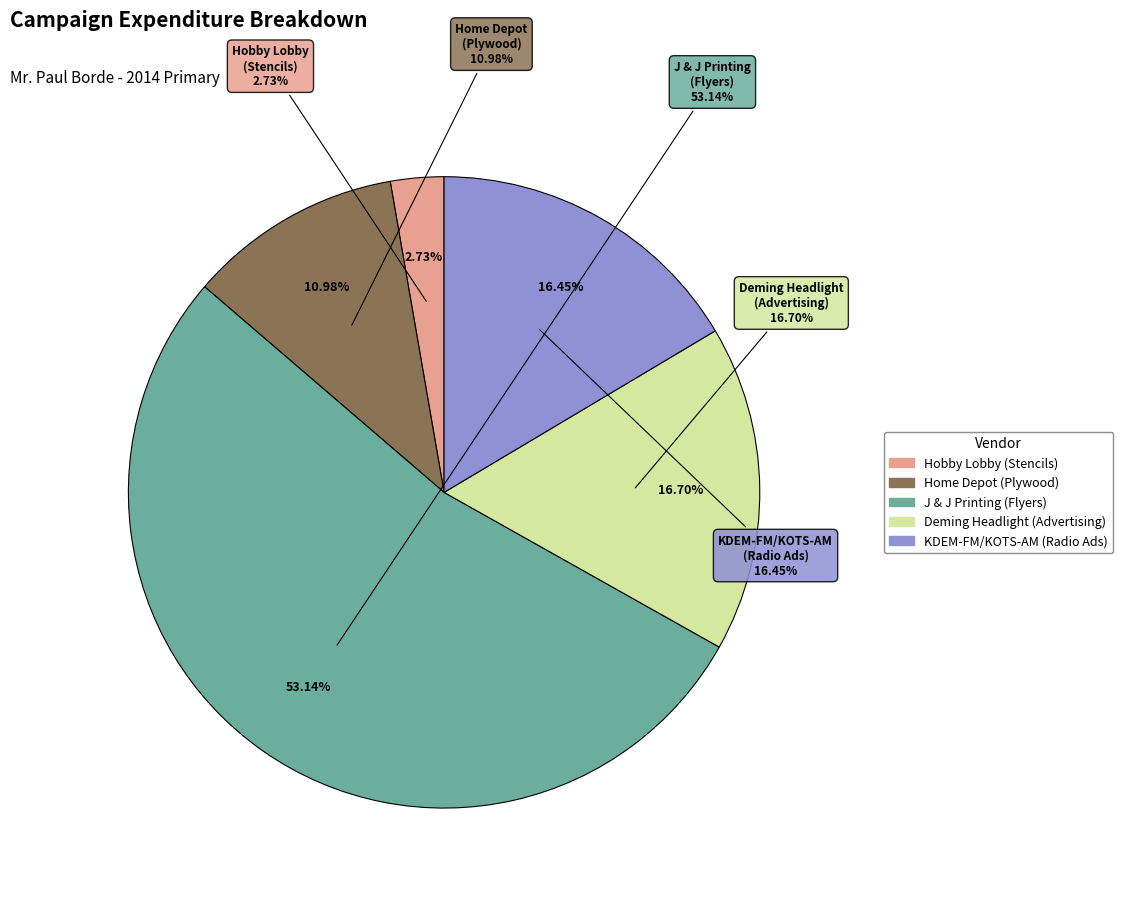

Is the sum of Deming Headlight
(Advertising) and Home Depot
(Plywood) greater than half?

No